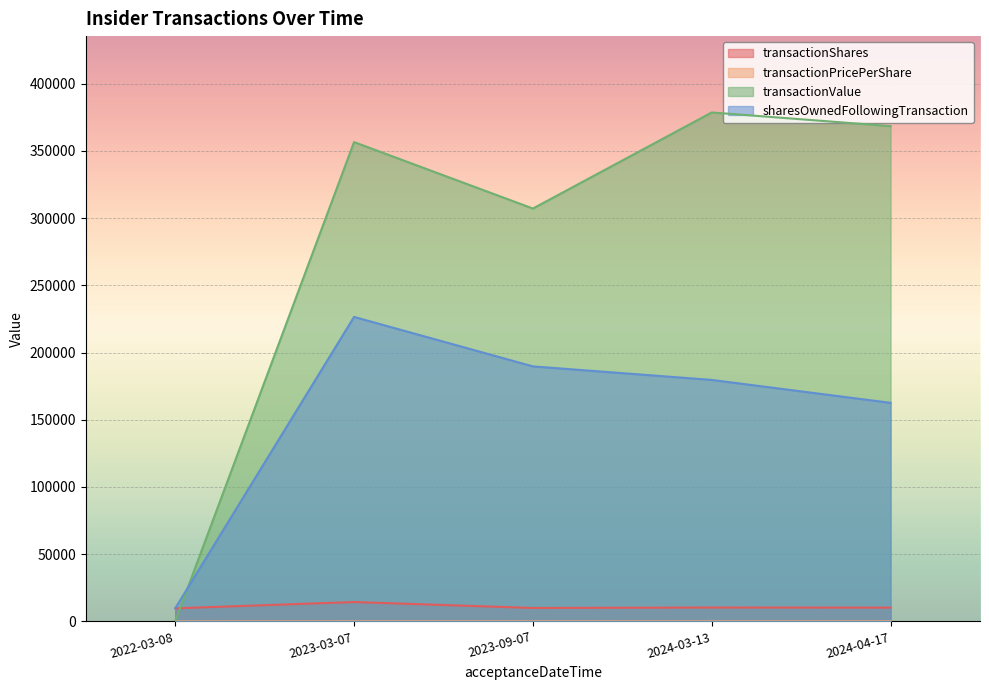

What position from the right is 2023-09-07?

3